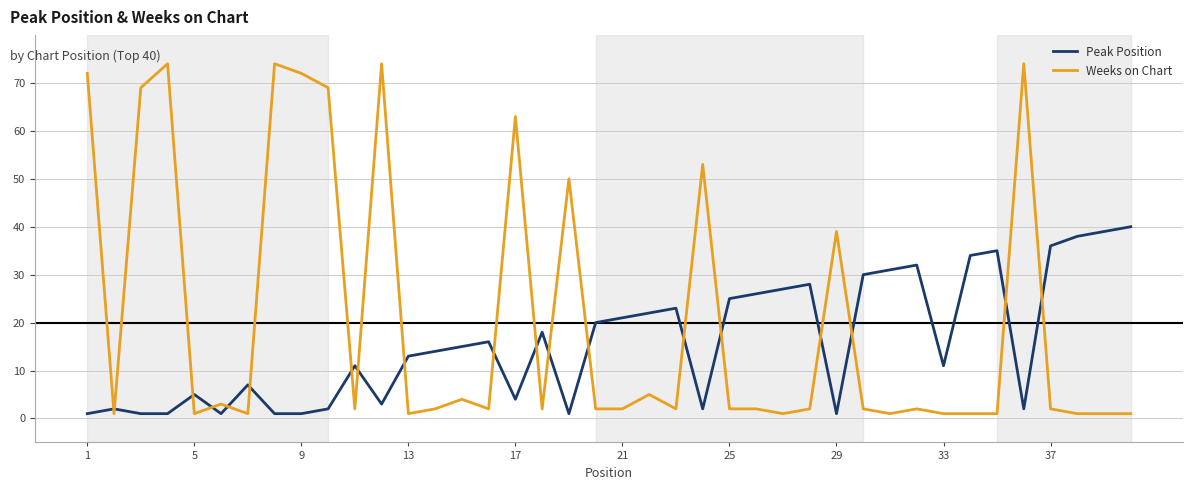

Which series has the widest spread of values?

Weeks on Chart